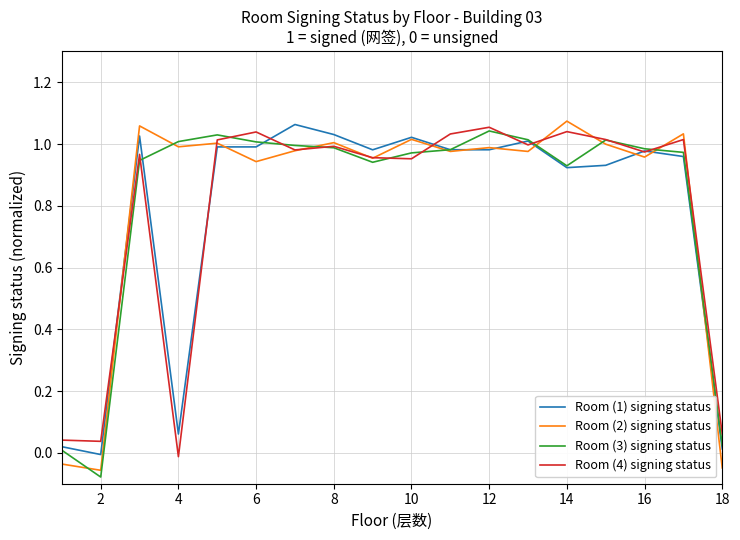

True or false: Room (4) signing status has more than 1 points higher than both neighbors.

True